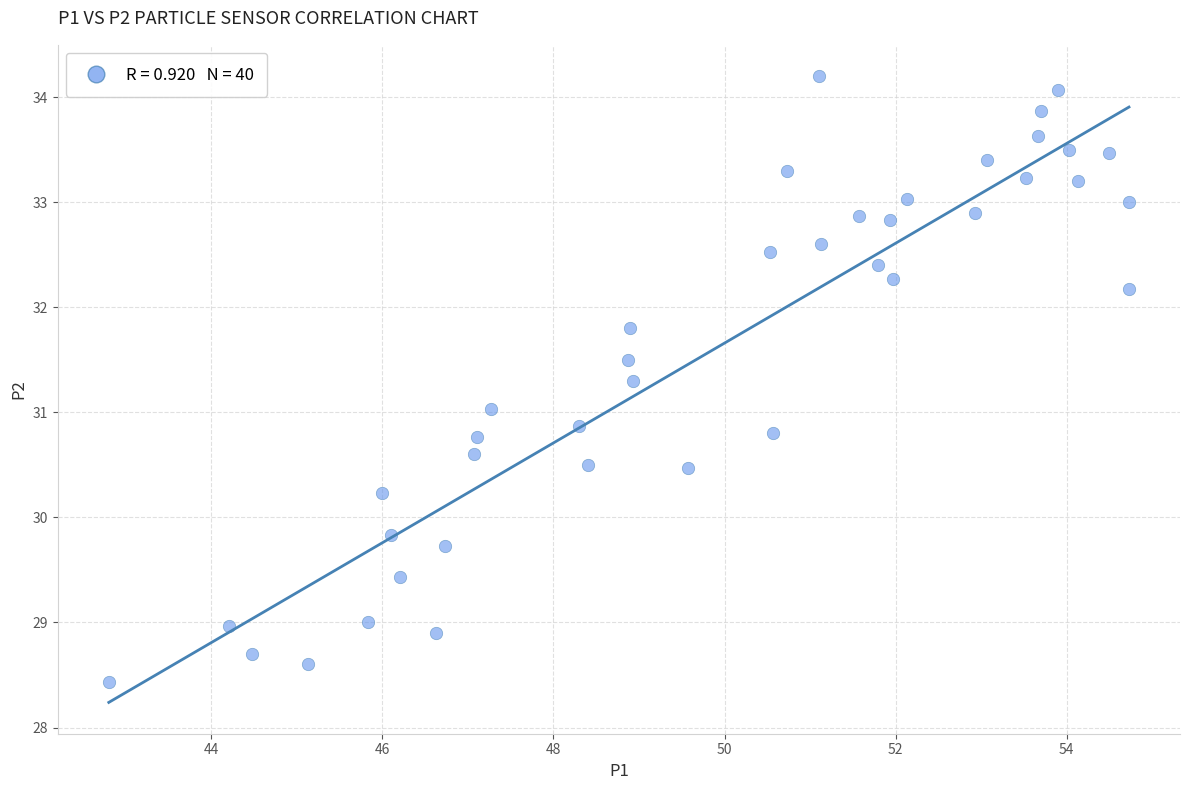

What is the range of X values (max minus min)?

11.9